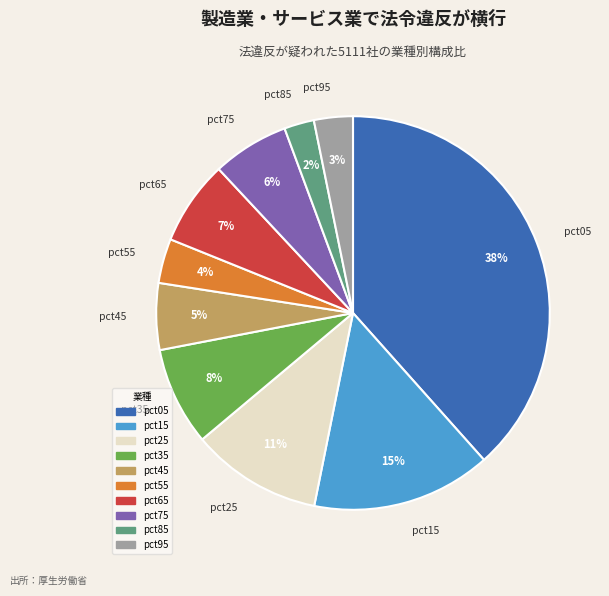

The pct35 slice represents 3% of the pie. True or false?

False